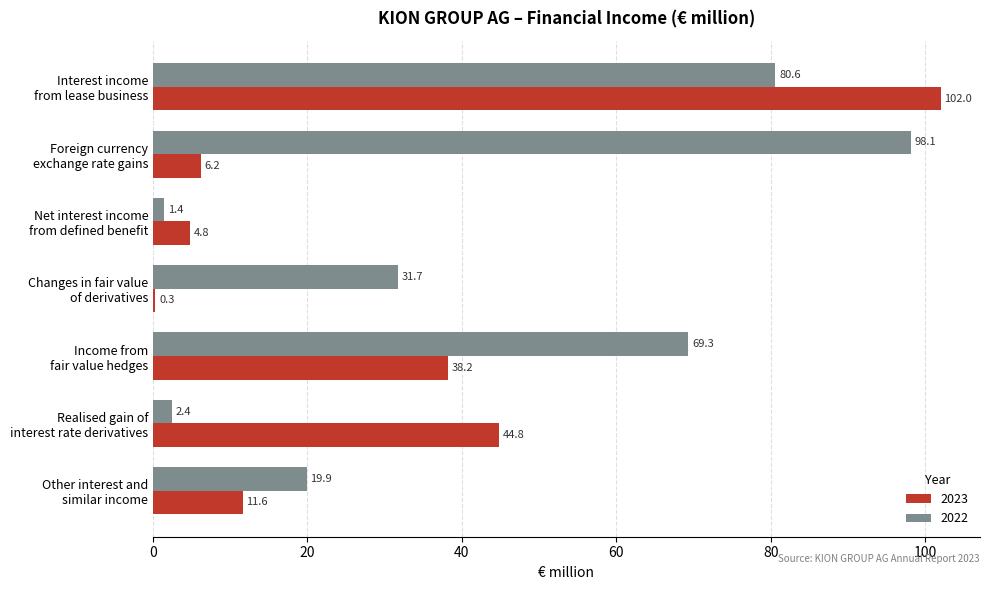

Which series has the largest total across all categories?

2022